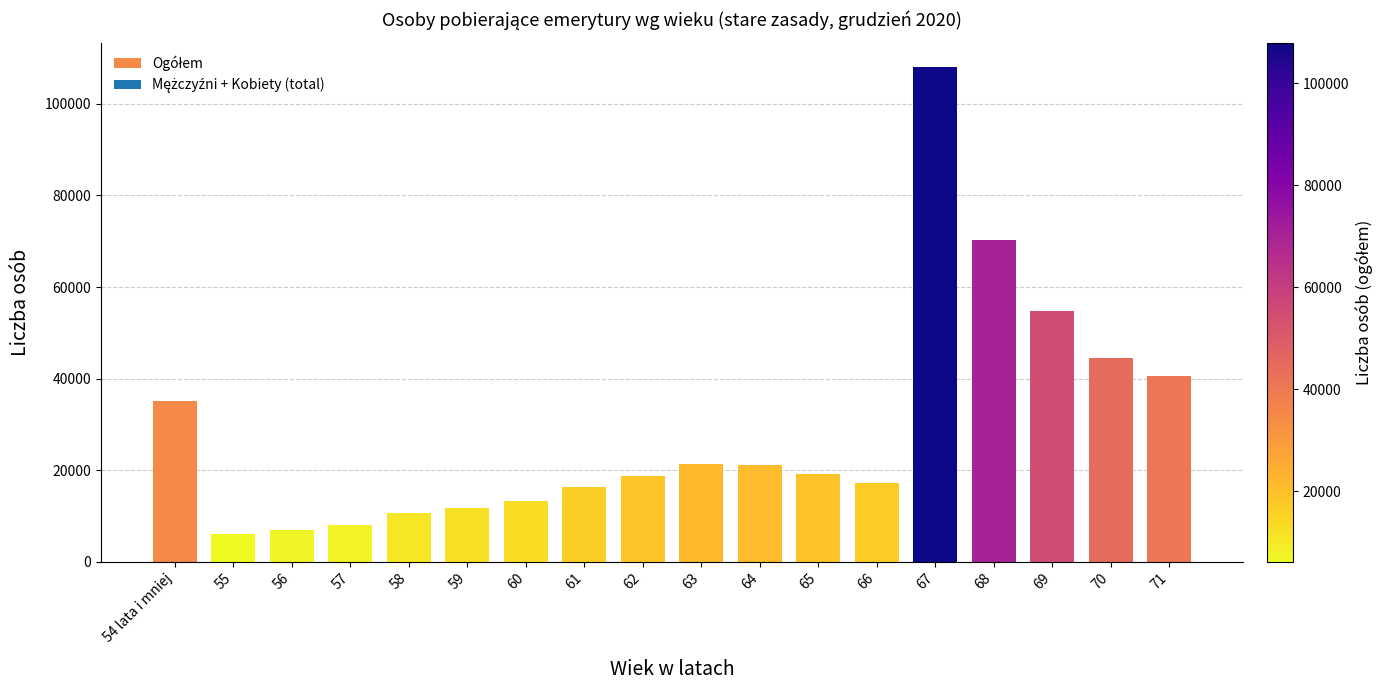

What is the ratio of the value at 63 to the value at 61?

1.3